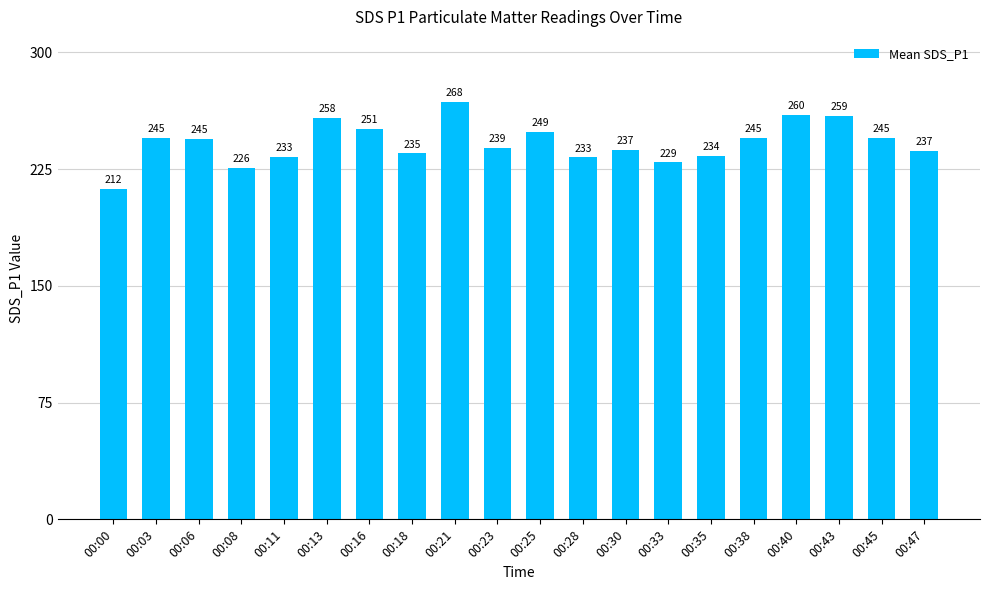

What is the change in value from 00:06 to 00:40?

+15.3